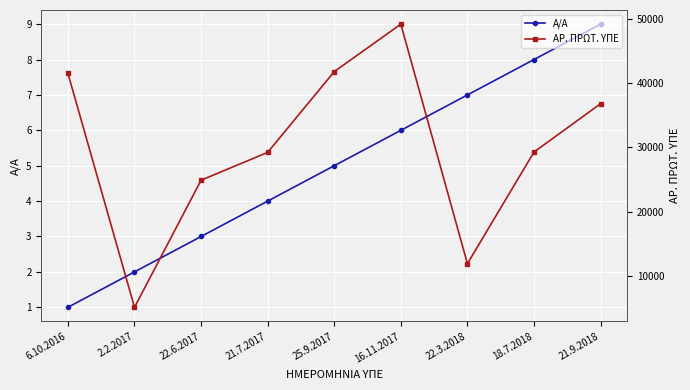

Where does the ΑΡ. ΠΡΩΤ. ΥΠΕ series first go above 29280?

6.10.2016